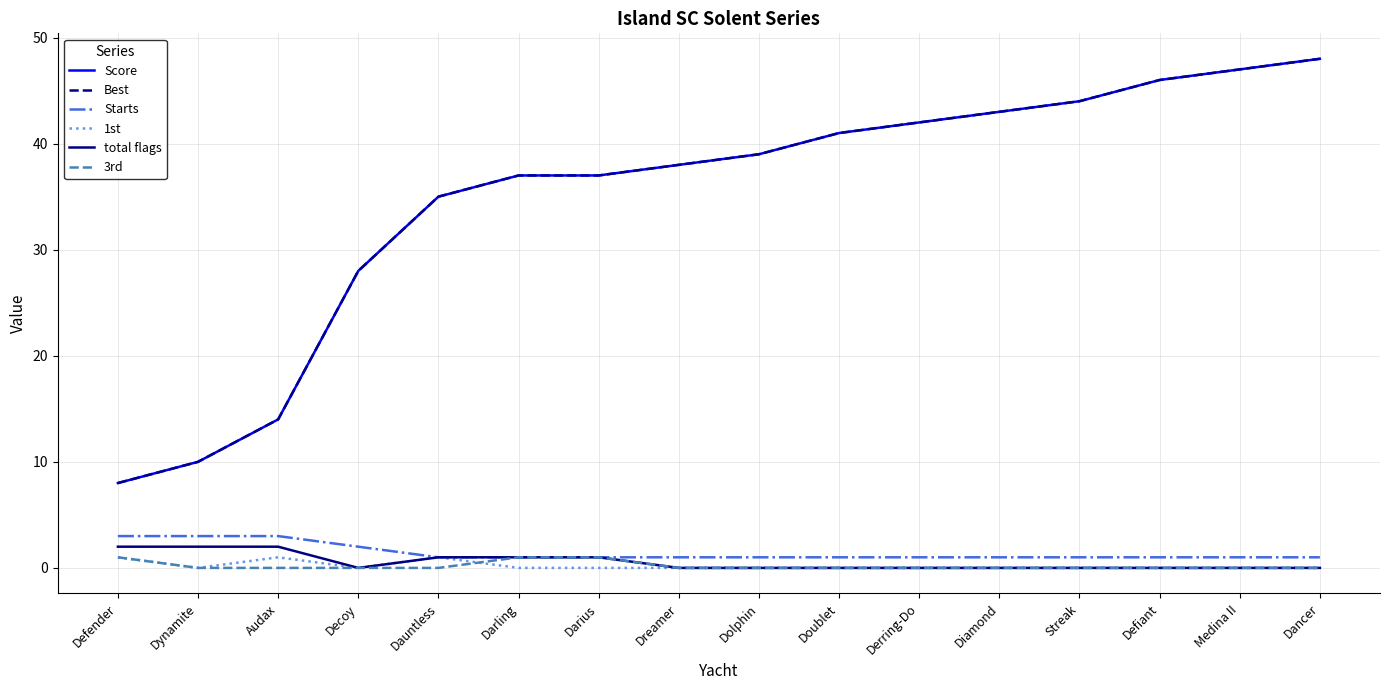

Does the chart have visible grid lines?

Yes